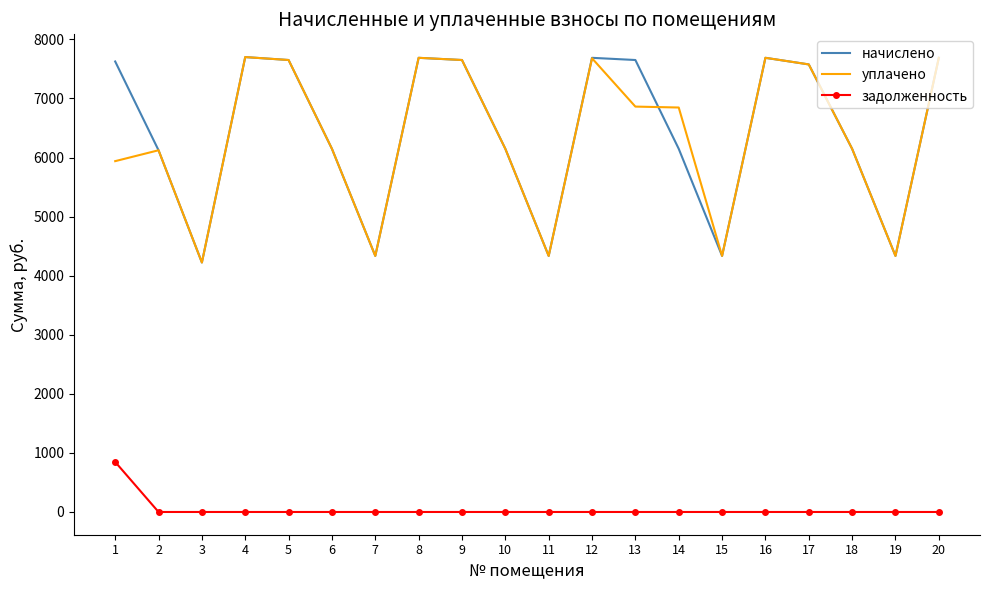

True or false: уплачено and задолженность intersect in this chart.

False